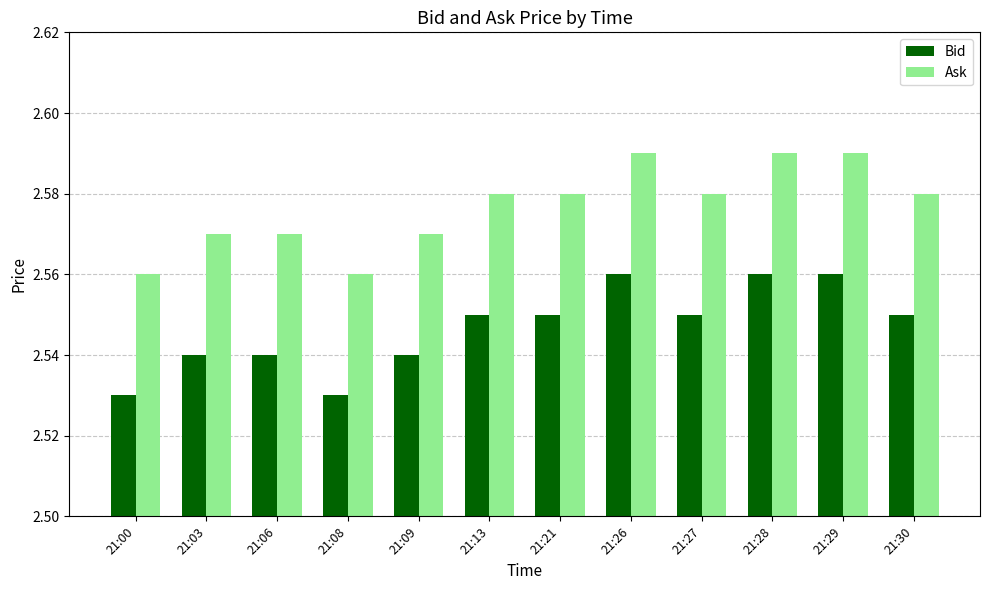

What is the total value across all series at 21:27?

5.1